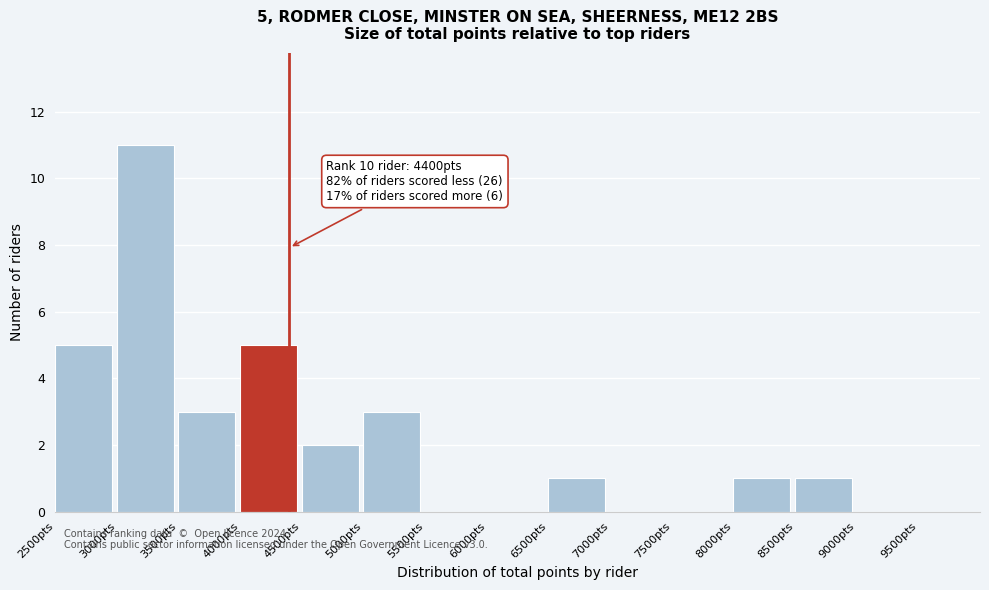

Which range on the x-axis has the tallest bar?

3000 to 3500